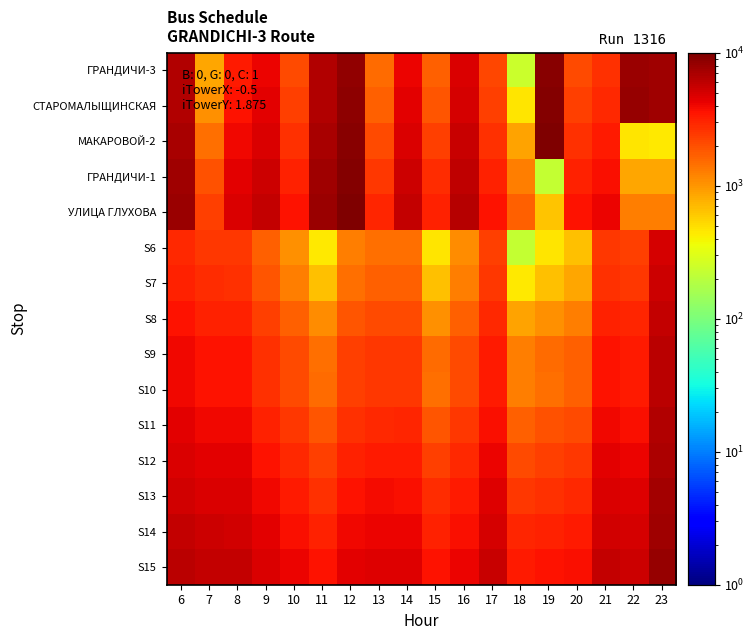

Reading left to right, what are all the values shown in this chart?

ГРАНДИЧИ-3: 6=6497.3	7=855.8	8=3376.4	9=4201.8	10=2088.9	11=6507.1	12=8580.0	13=1497.9	14=4173.9	15=1689.7	16=4810.8	17=2129.7	18=240.9	19=9208.0	20=2106.1	21=2720.5	22=7944.8	23=7504.1
СТАРОМАЛЫЩИНСКАЯ: 6=6708.2	7=1073.6	8=3579.8	9=4393.4	10=2340.2	11=6711.4	12=8789.1	13=1677.2	14=4398.9	15=1878.1	16=5008.6	17=2326.1	18=454.2	19=9423.4	20=2308.6	21=2935.8	22=8149.0	23=7718.6
МАКАРОВОЙ-2: 6=7090.7	7=1482.6	8=3970.5	9=4825.5	10=2730.8	11=7125.1	12=9202.0	13=2099.6	14=4833.4	15=2332.1	16=5436.7	17=2723.5	18=867.8	19=9799.5	20=2719.1	21=3334.7	22=456.2	23=450.2
ГРАНДИЧИ-1: 6=7535.6	7=1914.3	8=4398.5	9=5237.2	10=3132.9	11=7506.6	12=9617.1	13=2524.1	14=5237.0	15=2746.8	16=5865.4	17=3153.1	18=1278.4	19=224.2	20=3127.5	21=3772.4	22=844.8	23=854.4
УЛИЦА ГЛУХОВА: 6=7959.5	7=2304.1	8=4795.5	9=5639.8	10=3557.1	11=7950.1	12=10028.3	13=2956.1	14=5658.6	15=3145.9	16=6290.9	17=3550.8	18=1668.8	19=630.4	20=3578.1	21=4190.3	22=1258.9	23=1275.6
S6: 6=2925.1	7=2535.1	8=2522.9	9=1686.3	10=1057.4	11=448.6	12=1268.7	13=1463.6	14=1465.1	15=464.8	16=1087.2	17=2327.0	18=222.4	19=465.2	20=664.2	21=2536.1	22=2314.7	23=5014.3
S7: 6=3130.7	7=2753.6	8=2731.7	9=1885.9	10=1266.0	11=654.4	12=1468.0	13=1709.6	14=1704.8	15=661.3	16=1272.2	17=2531.7	18=446.3	19=657.8	20=838.5	21=2729.7	22=2503.0	23=5233.5
S8: 6=3558.8	7=3133.1	8=3131.1	9=2321.5	10=1676.0	11=1088.0	12=1904.5	13=2101.3	14=2113.3	15=1043.8	16=1714.6	17=2941.3	18=872.7	19=1046.7	20=1274.8	21=3150.0	22=2963.6	23=5654.0
S9: 6=3982.5	7=3555.7	8=3558.9	9=2734.8	10=2105.8	11=1460.4	12=2333.2	13=2544.9	14=2507.9	15=1486.5	16=2089.7	17=3367.3	18=1264.8	19=1491.6	20=1703.3	21=3580.3	22=3339.6	23=6087.6
S10: 6=3970.6	7=3544.5	8=3569.9	9=2727.5	10=2125.0	11=1498.9	12=2308.2	13=2547.7	14=2515.3	15=1484.6	16=2096.9	17=3380.2	18=1259.1	19=1461.5	20=1689.0	21=3591.3	22=3378.0	23=6079.3
S11: 6=4419.6	7=4003.1	8=3984.8	9=3141.5	10=2538.8	11=1908.4	12=2727.6	13=2922.3	14=2954.3	15=1888.9	16=2546.9	17=3762.8	18=1673.7	19=1916.7	20=2091.8	21=3968.1	22=3780.4	23=6502.2
S12: 6=4802.3	7=4391.2	8=4414.1	9=3590.3	10=2942.2	11=2299.7	12=3126.7	13=3345.6	14=3340.8	15=2325.9	16=2923.6	17=4192.5	18=2118.4	19=2321.1	20=2510.8	21=4415.4	22=4202.7	23=6912.2
S13: 6=5215.8	7=4798.7	8=4838.1	9=3978.8	10=3349.1	11=2733.3	12=3575.1	13=3797.8	14=3765.0	15=2754.6	16=3335.6	17=4611.5	18=2532.1	19=2714.5	20=2924.5	21=4813.2	22=4631.7	23=7321.9
S14: 6=5671.7	7=5248.7	8=5232.2	9=4414.5	10=3751.9	11=3131.3	12=4000.0	13=4206.7	14=4179.1	15=3152.0	16=3780.7	17=5043.5	18=2947.2	19=3146.2	20=3352.7	21=5230.2	22=5032.9	23=7751.8
S15: 6=6064.9	7=5638.1	8=5637.6	9=4829.2	10=4207.7	11=3547.8	12=4379.3	13=4613.5	14=4591.5	15=3583.1	16=4182.9	17=5424.7	18=3379.5	19=3550.8	20=3765.0	21=5633.5	22=5423.3	23=8127.0